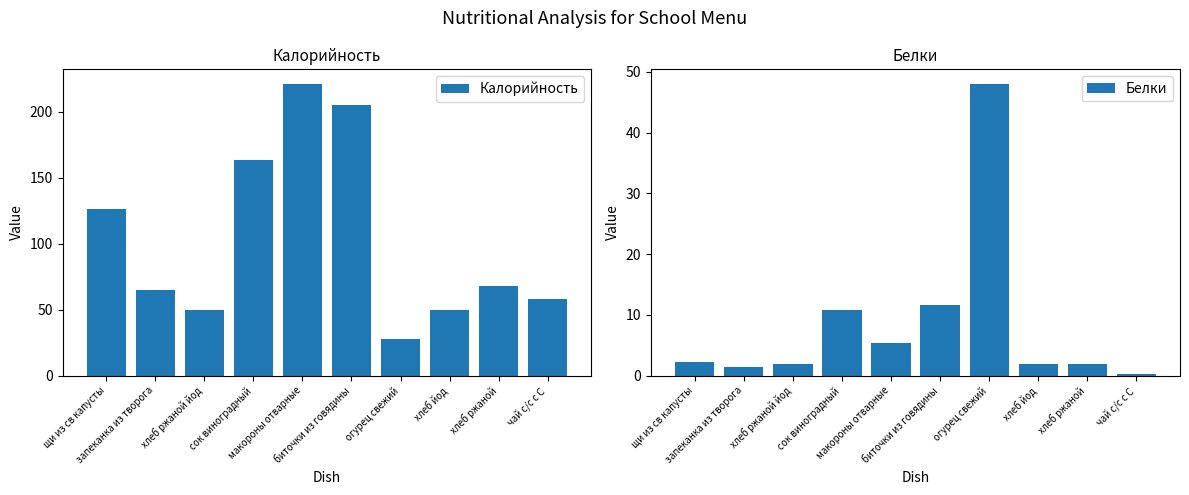

Is the value of Калорийность at хлеб йод greater than the value of Белки at сок виноградный?

Yes